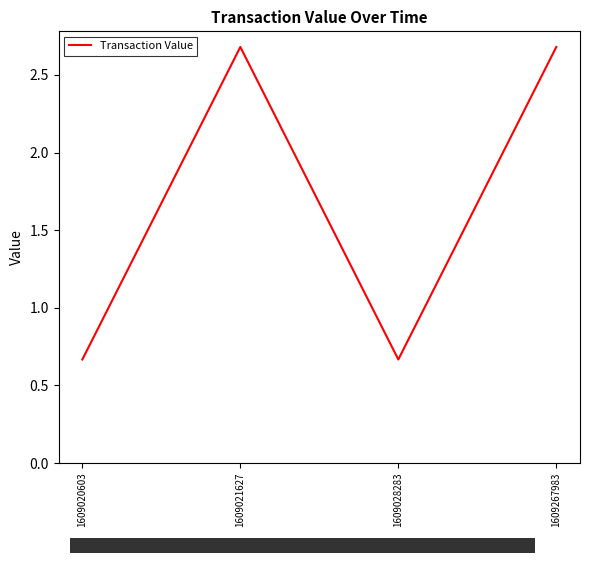

What is the maximum value shown in the chart?

2.7